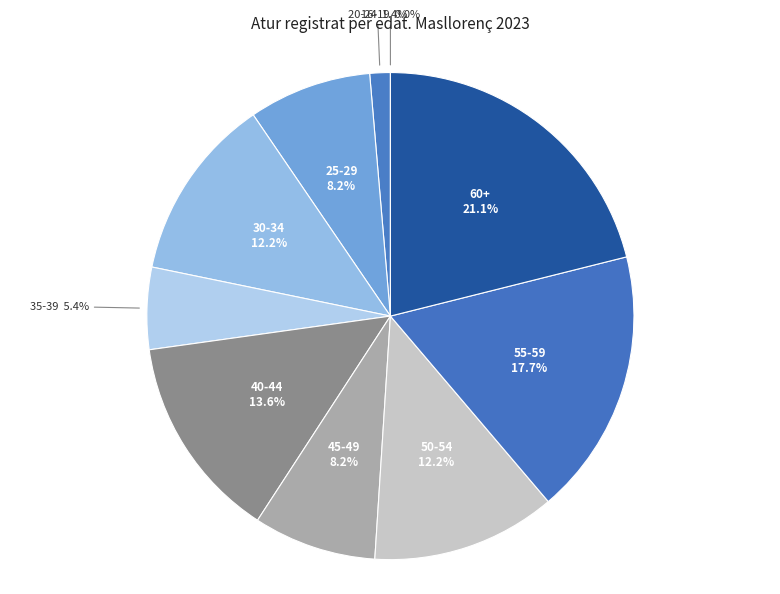

What percentage is NOT represented by 60+?

78.9%